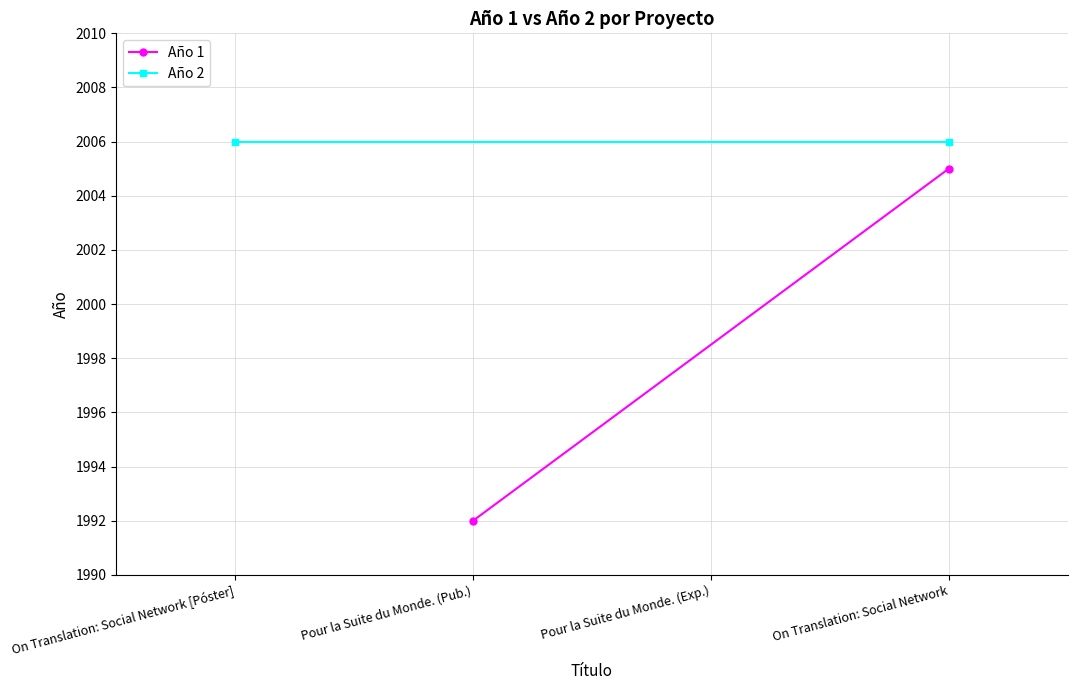

What is the sum of the Año 2 values at Pour la Suite du Monde. (Pub.) and On Translation: Social Network [Póster]?

4012